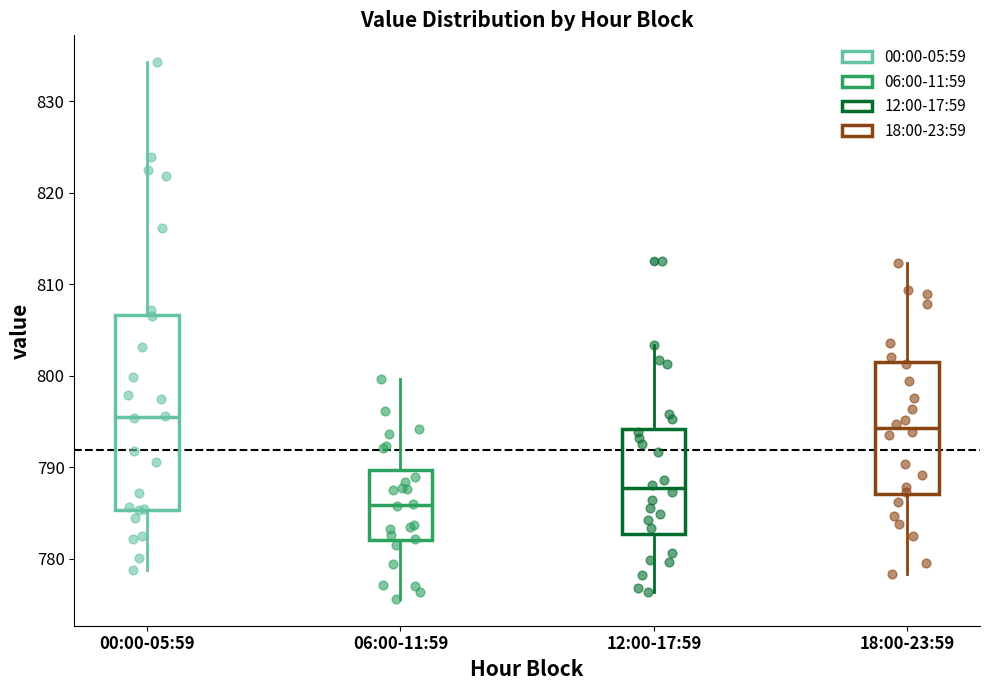

Comparing the boxes themselves (not the whiskers), which one is the tallest?

00:00-05:59